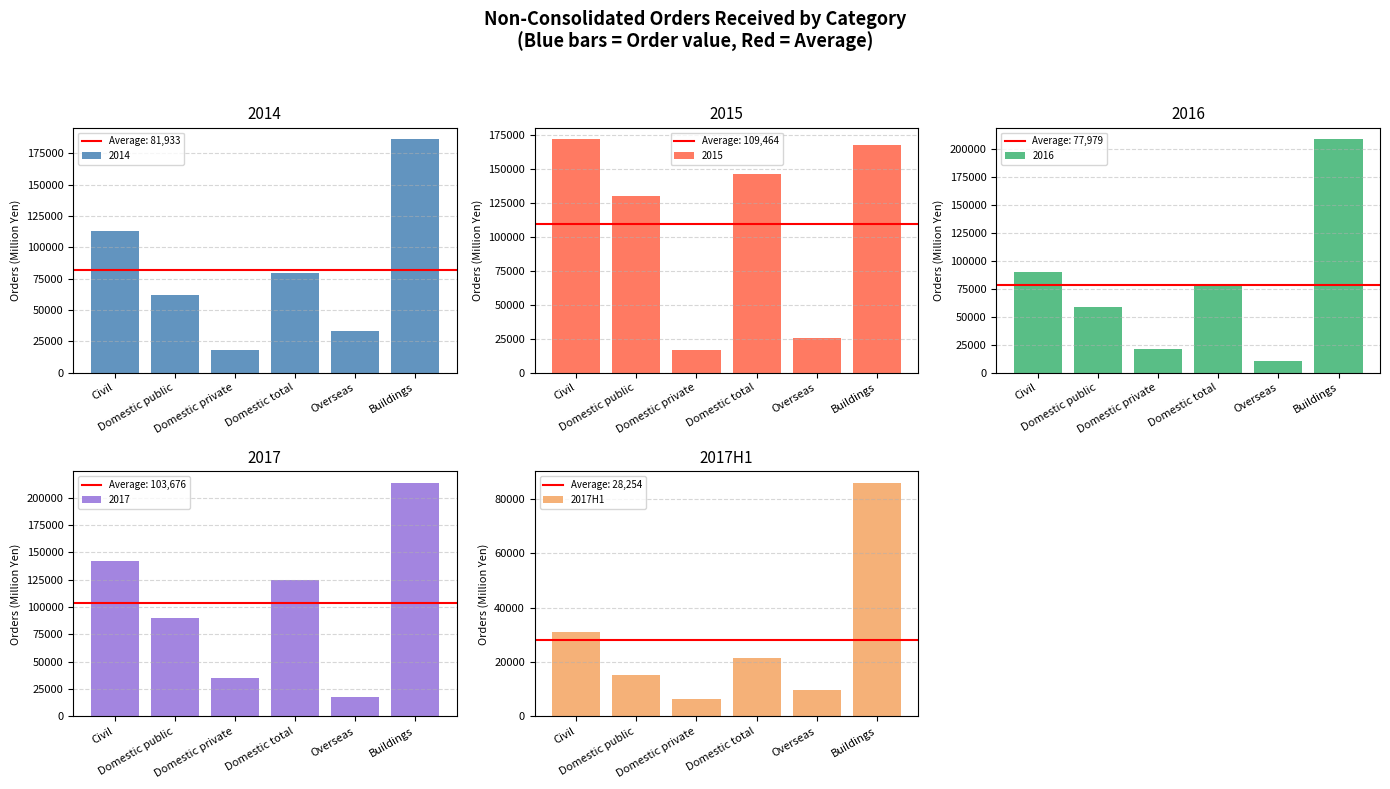

Rank the categories by value from lowest to highest.

Domestic private, Overseas, Domestic public, Domestic total, Civil, Buildings